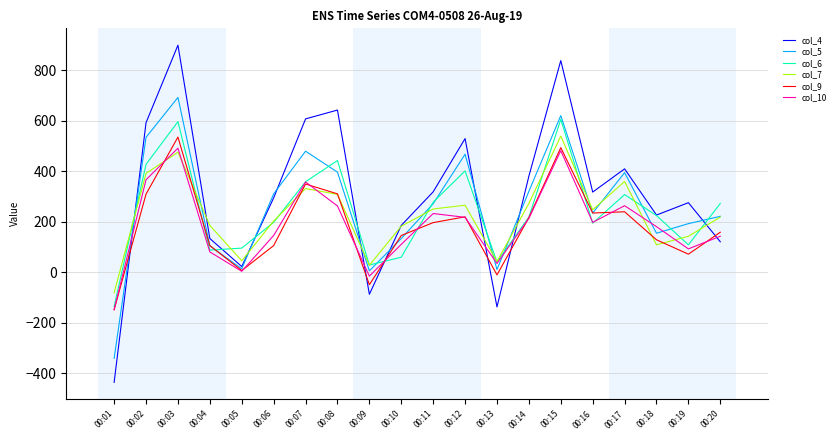

What is the highest value of the col_5 series?

693